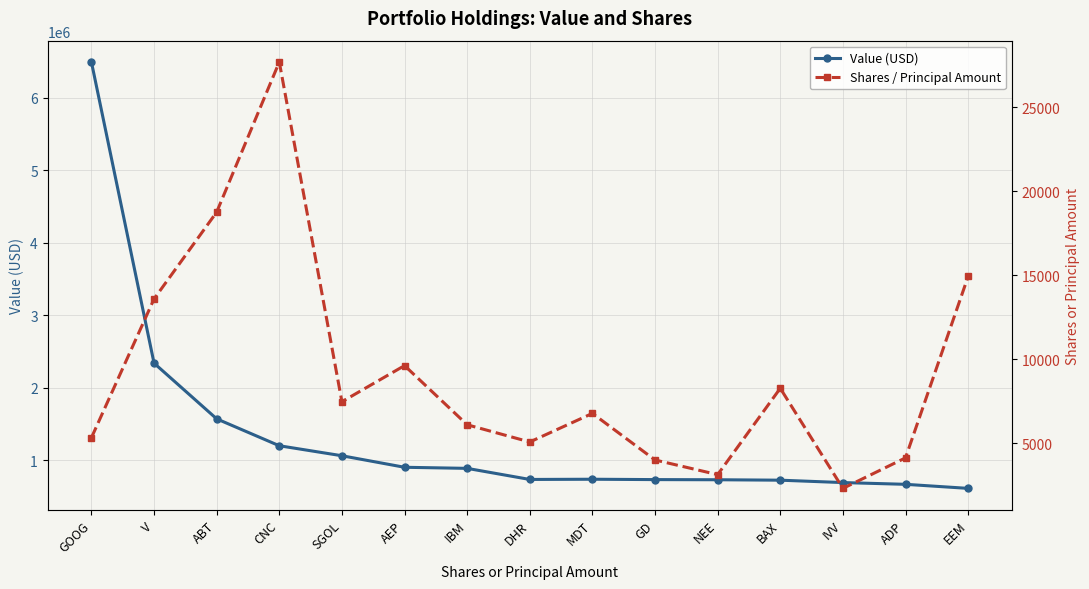

List the labels in order of Shares / Principal Amount value, smallest first.

IVV, NEE, GD, ADP, DHR, GOOG, IBM, MDT, SGOL, BAX, AEP, V, EEM, ABT, CNC